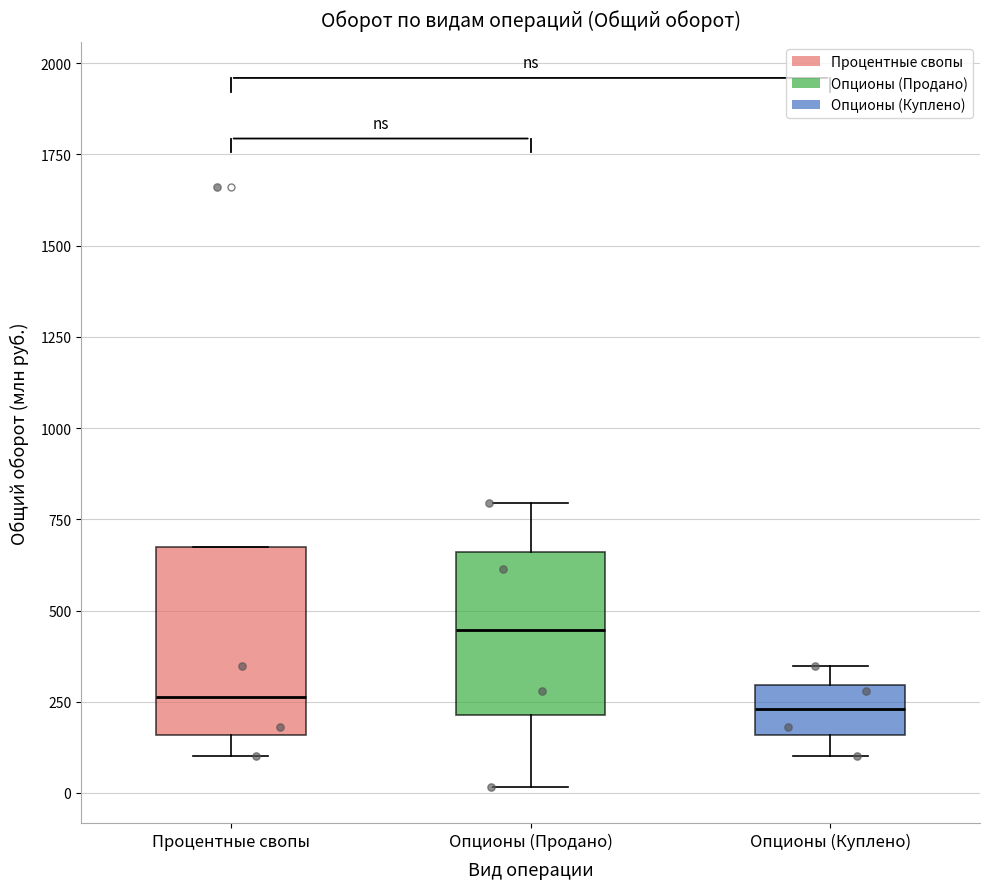

Reading left to right, transcribe this box plot: for each box, give where its median line is, the range the box spans, and where its two whiskers end, as read against the y-axis. The values are not printed on the chart, so give them approximately, as read against the axis.

Процентные свопы: median 250, box 150 to 700, whiskers 100 to 700
Опционы (Продано): median 450, box 200 to 650, whiskers 0 to 800
Опционы (Куплено): median 250, box 150 to 300, whiskers 100 to 350